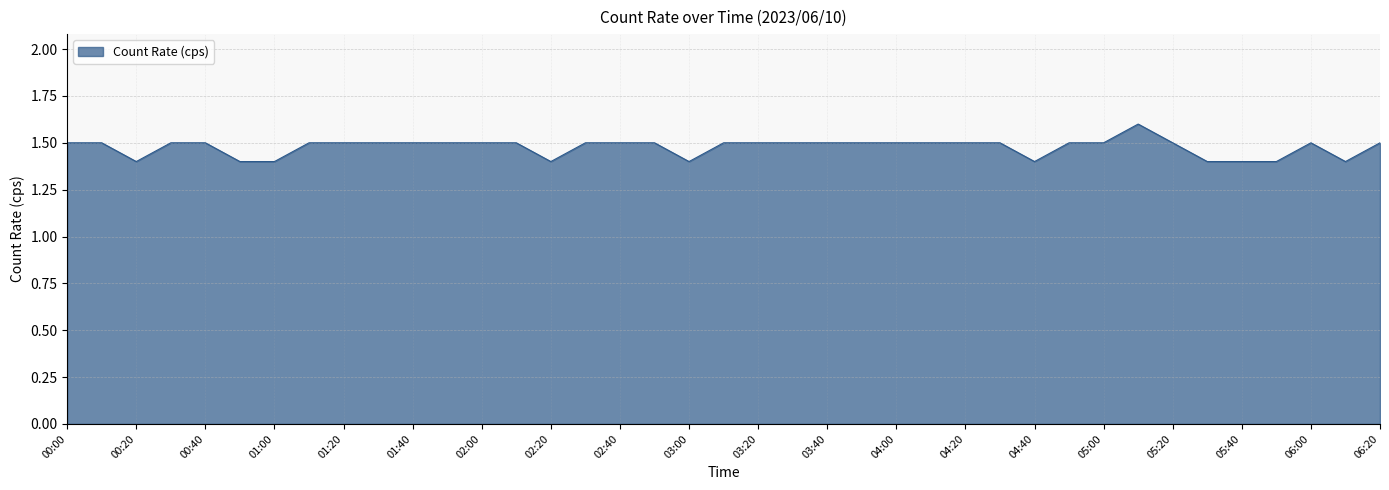

How many lines are shown in the chart?

1